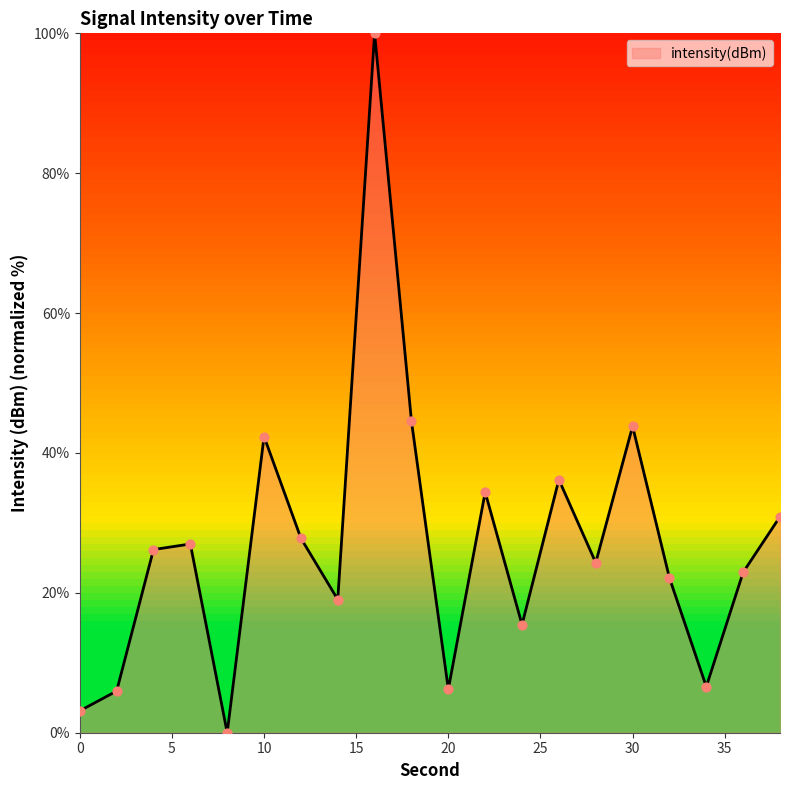

What is the maximum value shown in the chart?

100.0